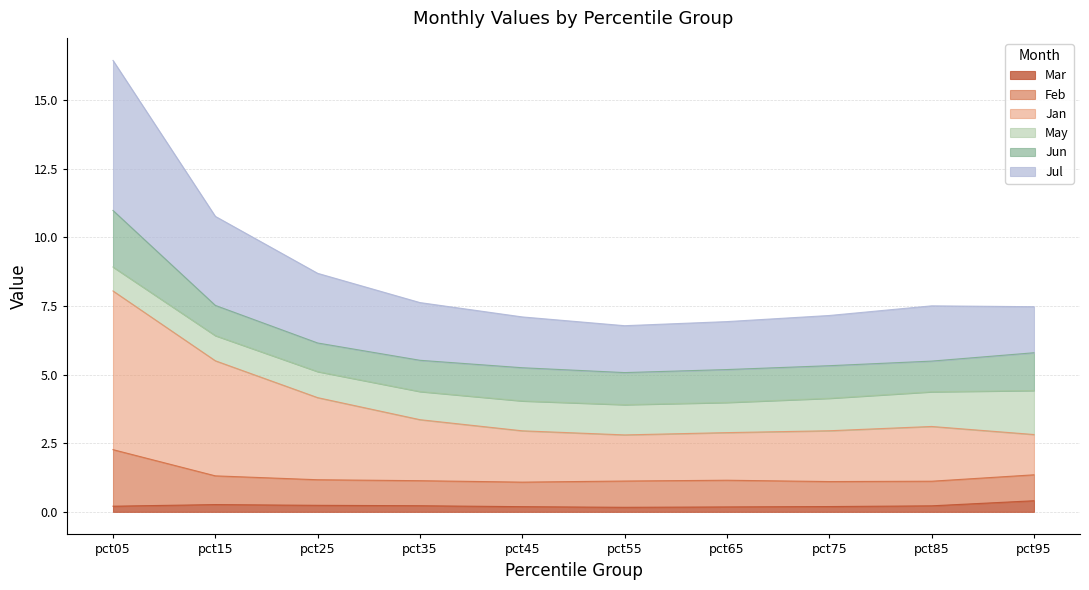

At which category is the sum across all series the highest?

pct05